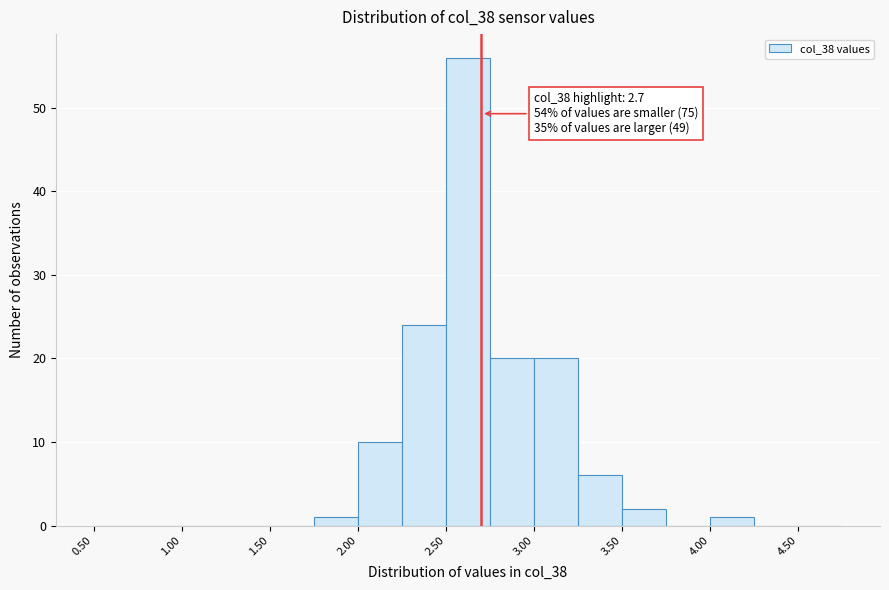

Over which range of the x-axis is the bar tallest?

2.50 to 2.75